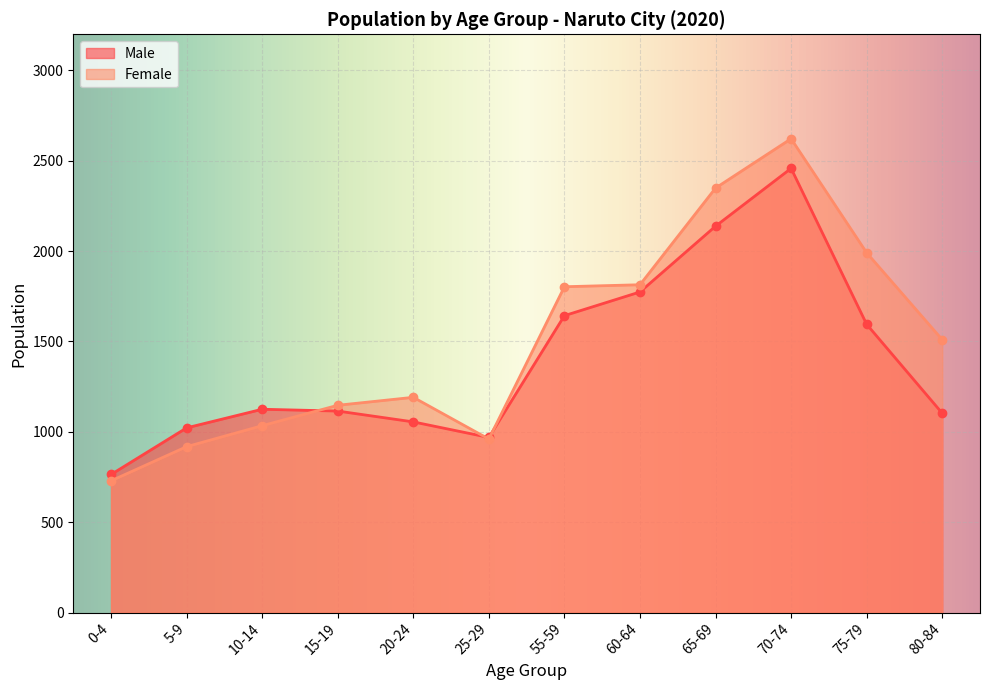

Reading left to right, what are all the values shown in this chart?

Male: 764	1022	1125	1115	1055	969	1643	1774	2138	2458	1595	1103
Female: 729	918	1034	1147	1191	960	1803	1814	2349	2622	1991	1510